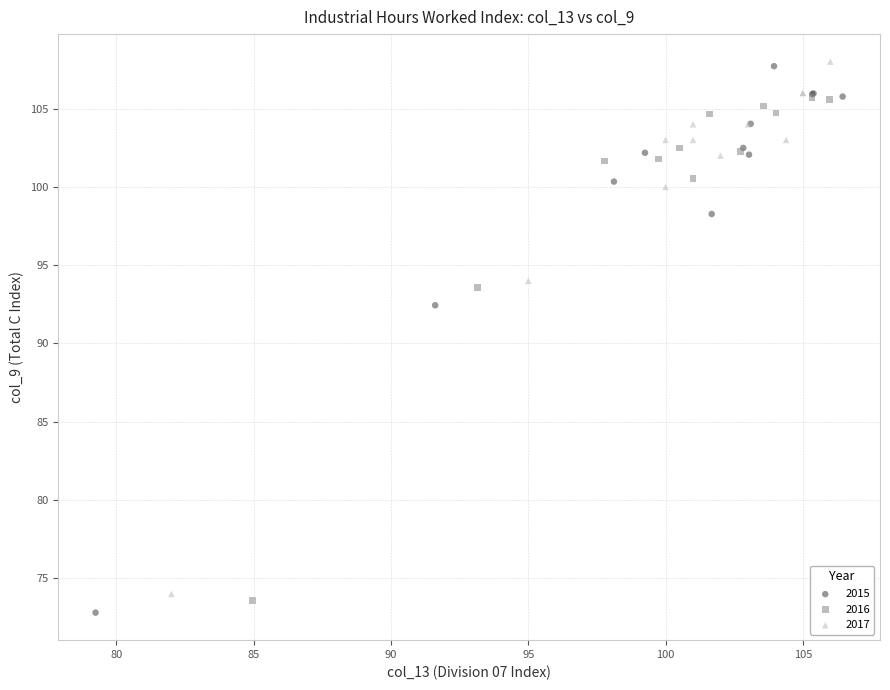

Which series has the largest Y range (max minus min)?

2015